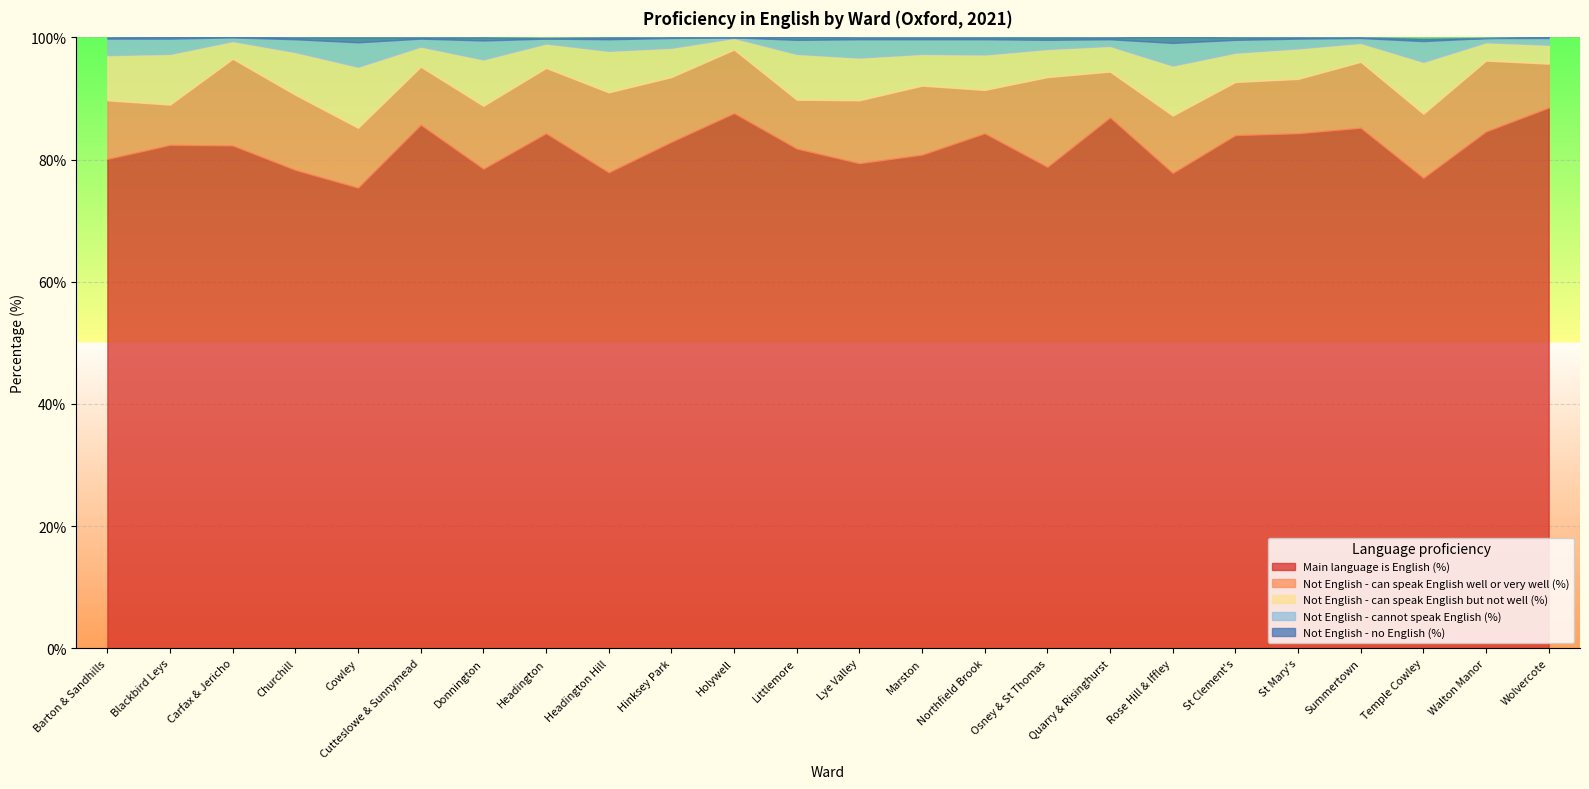

In Not English - can speak English well or very well (%), how many points are higher than both neighbors (excluding endpoints)?

7